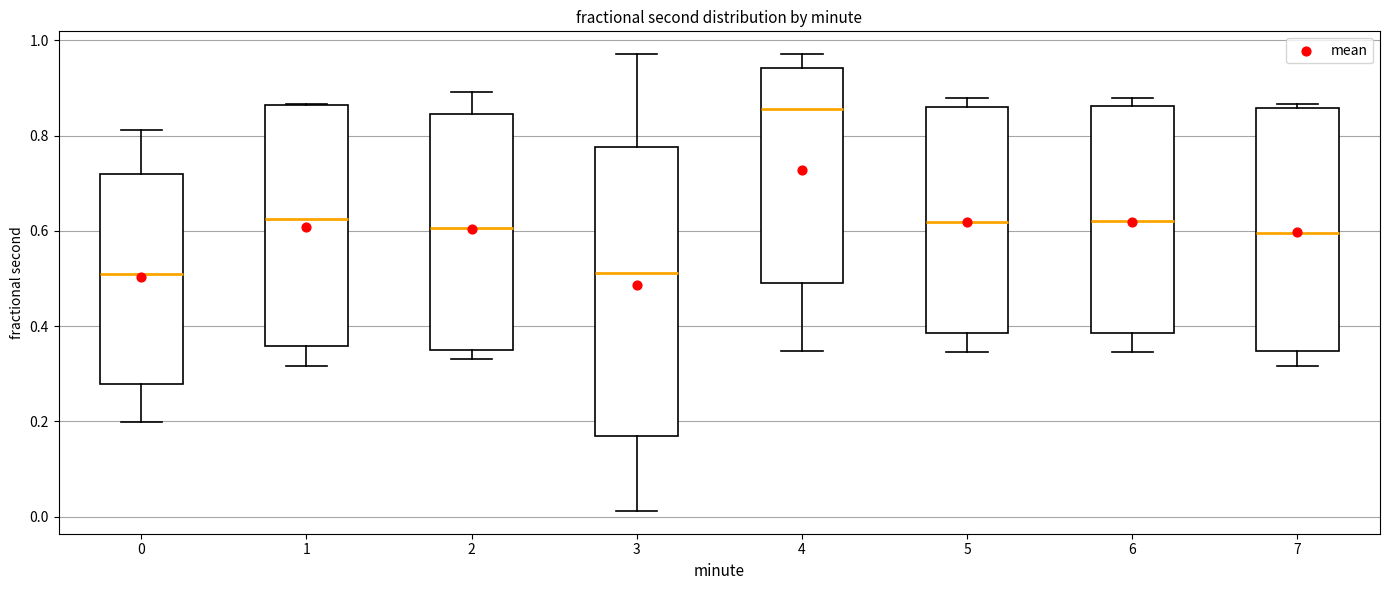

Reading left to right, read every box against the y-axis: the position of its median line, the range the box covers, and the ends of its whiskers. The values are not printed on the chart, so give them approximately, as read against the axis.

0: median 0.50, box 0.28 to 0.72, whiskers 0.20 to 0.82
1: median 0.62, box 0.36 to 0.86, whiskers 0.32 to 0.86
2: median 0.60, box 0.36 to 0.84, whiskers 0.34 to 0.90
3: median 0.52, box 0.16 to 0.78, whiskers 0.02 to 0.98
4: median 0.86, box 0.50 to 0.94, whiskers 0.34 to 0.98
5: median 0.62, box 0.38 to 0.86, whiskers 0.34 to 0.88
6: median 0.62, box 0.38 to 0.86, whiskers 0.34 to 0.88
7: median 0.60, box 0.34 to 0.86, whiskers 0.32 to 0.86 (just above the box's upper edge)